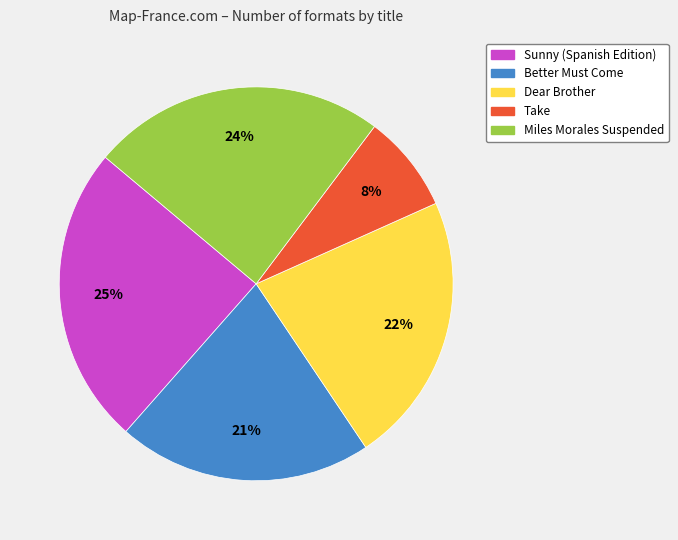

To the nearest percent, what is the difference between the Miles Morales Suspended and Take slice percentages?

16%